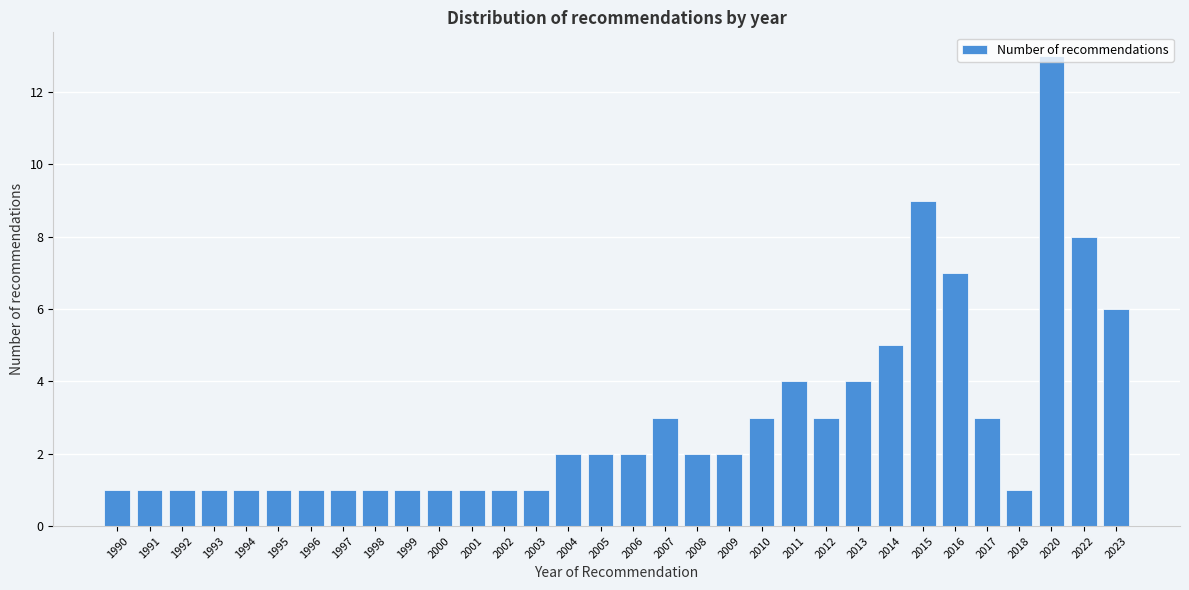

What is the sum of all values?

93